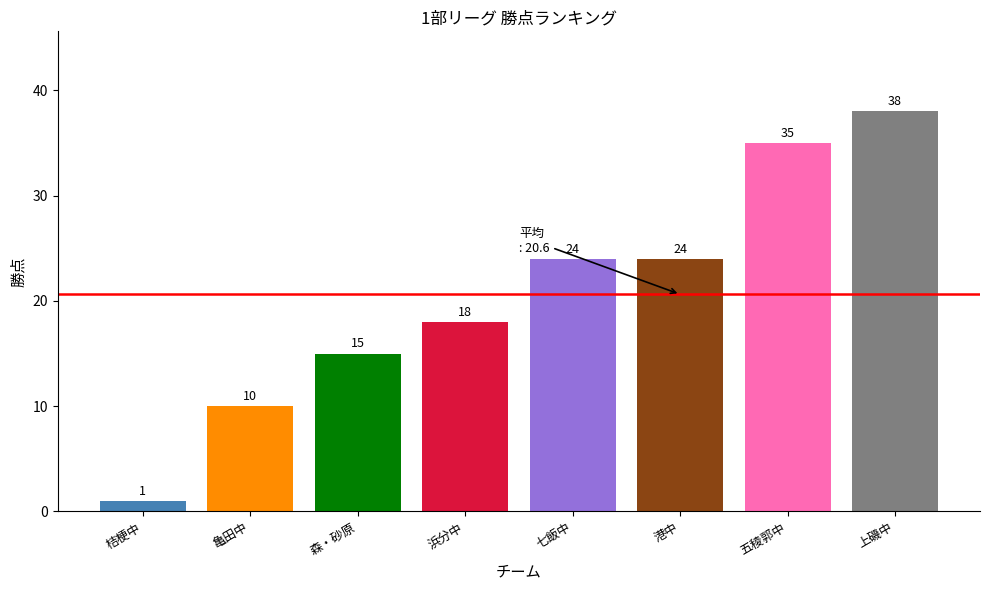

How many bars are there in total?

8